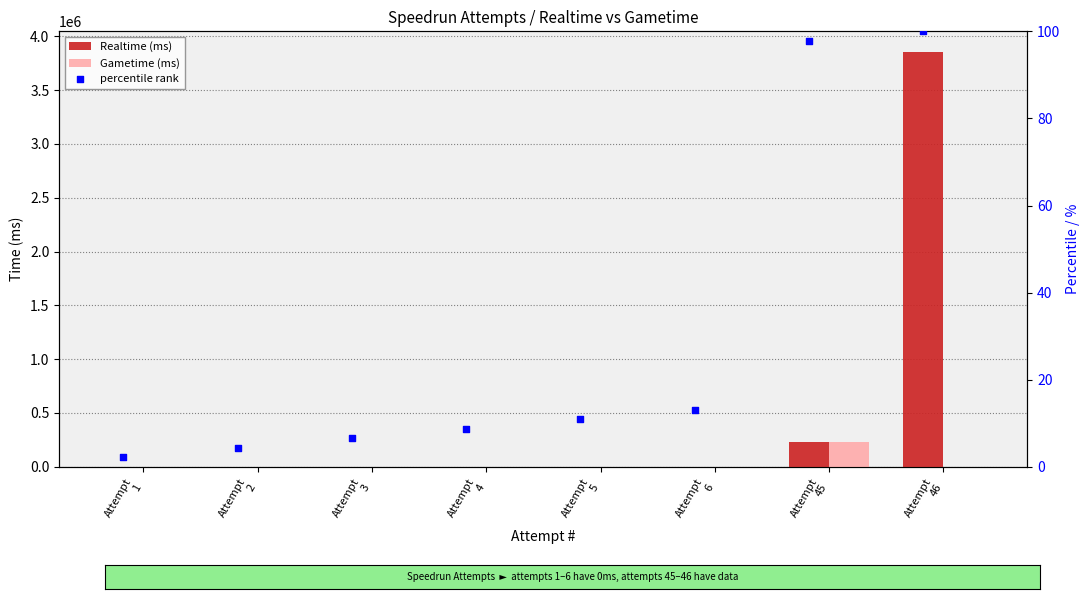

Which series reaches the maximum Y coordinate?

Realtime (ms)